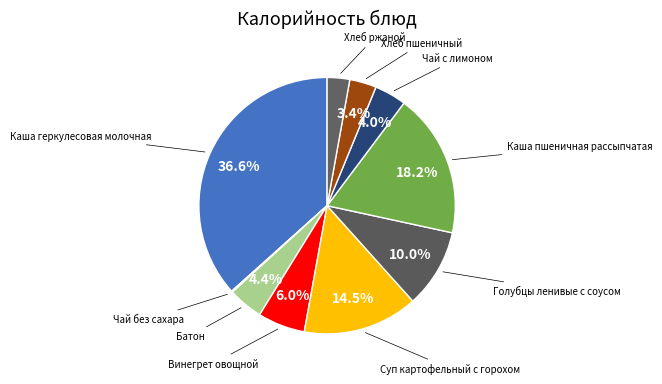

What is the smallest slice in the pie chart?

Чай без сахара